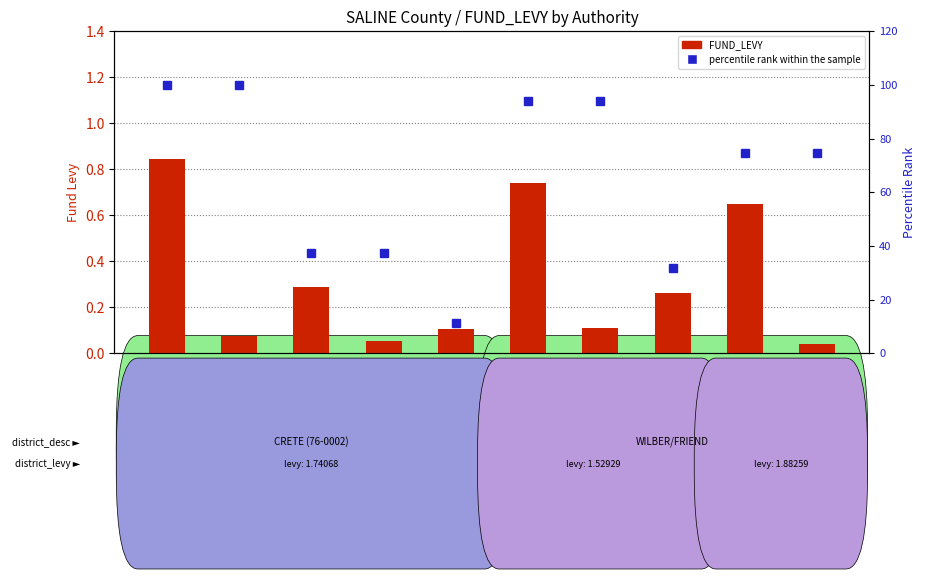

Where is percentile rank within the sample nearest to the value 55?

Crete City
General